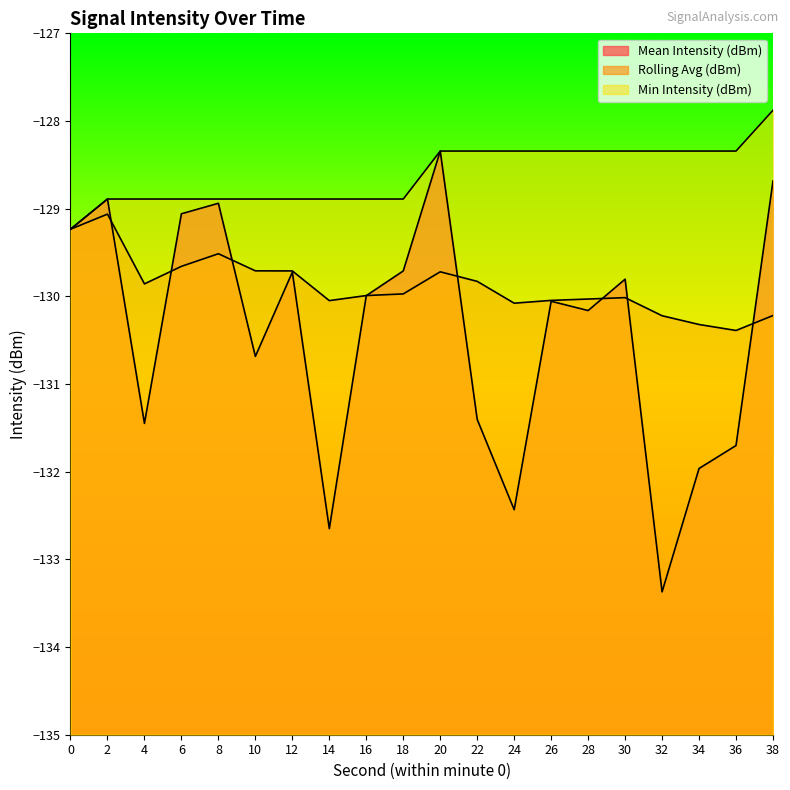

Does the chart display data point markers on the line(s)?

No